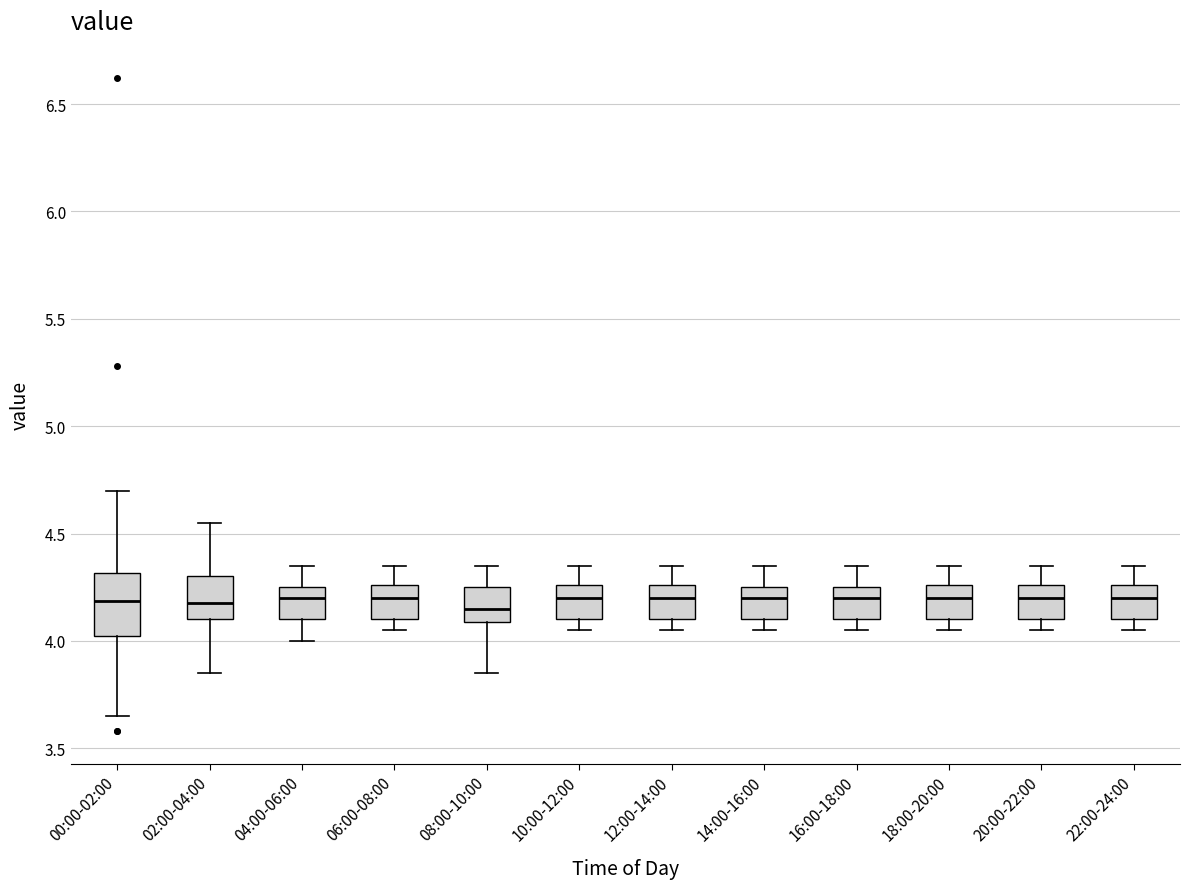

Reading left to right, read every box against the y-axis: the position of its median line, the range the box covers, and the ends of its whiskers. The values are not printed on the chart, so give them approximately, as read against the axis.

00:00-02:00: median 4.20, box 4.05 to 4.30, whiskers 3.65 to 4.70
02:00-04:00: median 4.20, box 4.10 to 4.30, whiskers 3.85 to 4.55
04:00-06:00: median 4.20, box 4.10 to 4.25, whiskers 4.00 to 4.35
06:00-08:00: median 4.20, box 4.10 to 4.25, whiskers 4.05 to 4.35
08:00-10:00: median 4.15, box 4.10 to 4.25, whiskers 3.85 to 4.35
10:00-12:00: median 4.20, box 4.10 to 4.25, whiskers 4.05 to 4.35
12:00-14:00: median 4.20, box 4.10 to 4.25, whiskers 4.05 to 4.35
14:00-16:00: median 4.20, box 4.10 to 4.25, whiskers 4.05 to 4.35
16:00-18:00: median 4.20, box 4.10 to 4.25, whiskers 4.05 to 4.35
18:00-20:00: median 4.20, box 4.10 to 4.25, whiskers 4.05 to 4.35
20:00-22:00: median 4.20, box 4.10 to 4.25, whiskers 4.05 to 4.35
22:00-24:00: median 4.20, box 4.10 to 4.25, whiskers 4.05 to 4.35